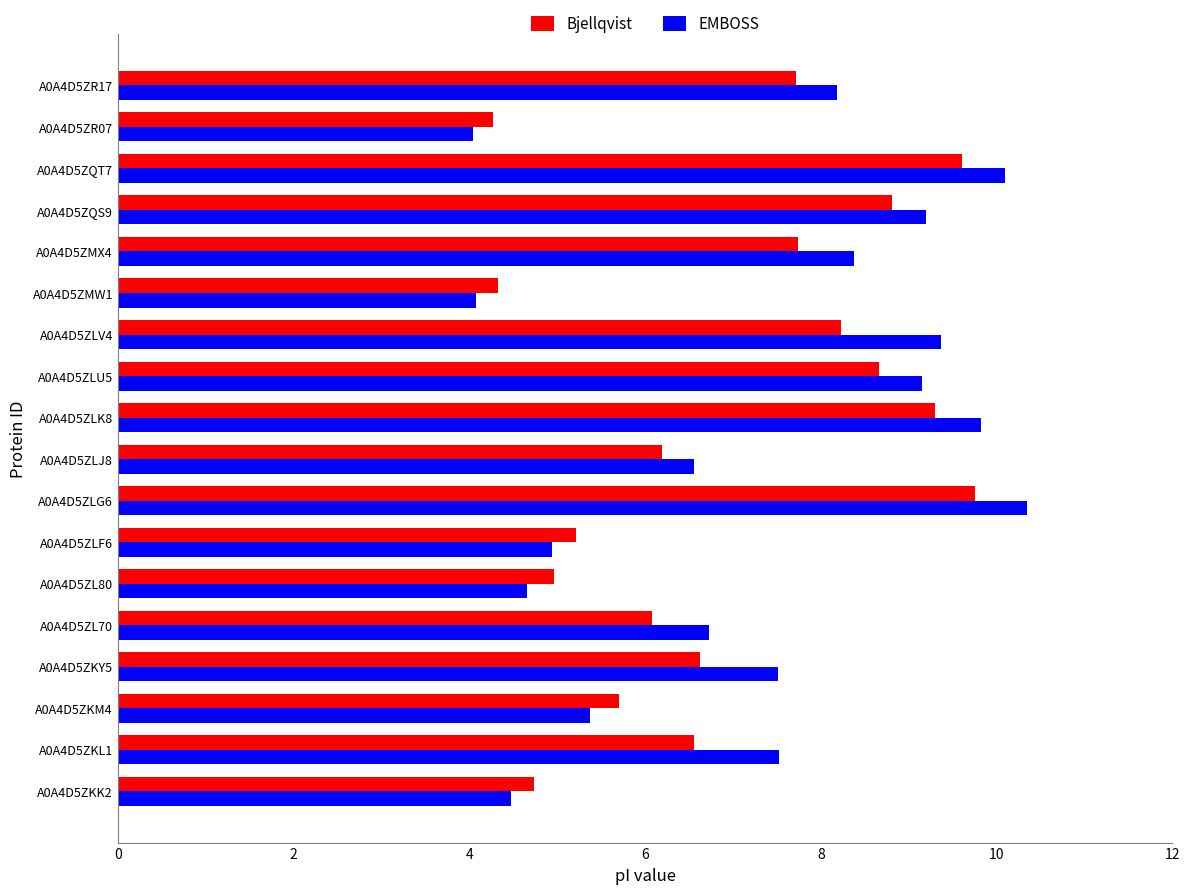

True or false: EMBOSS has a value of 2.6 at A0A4D5ZLU5.

False